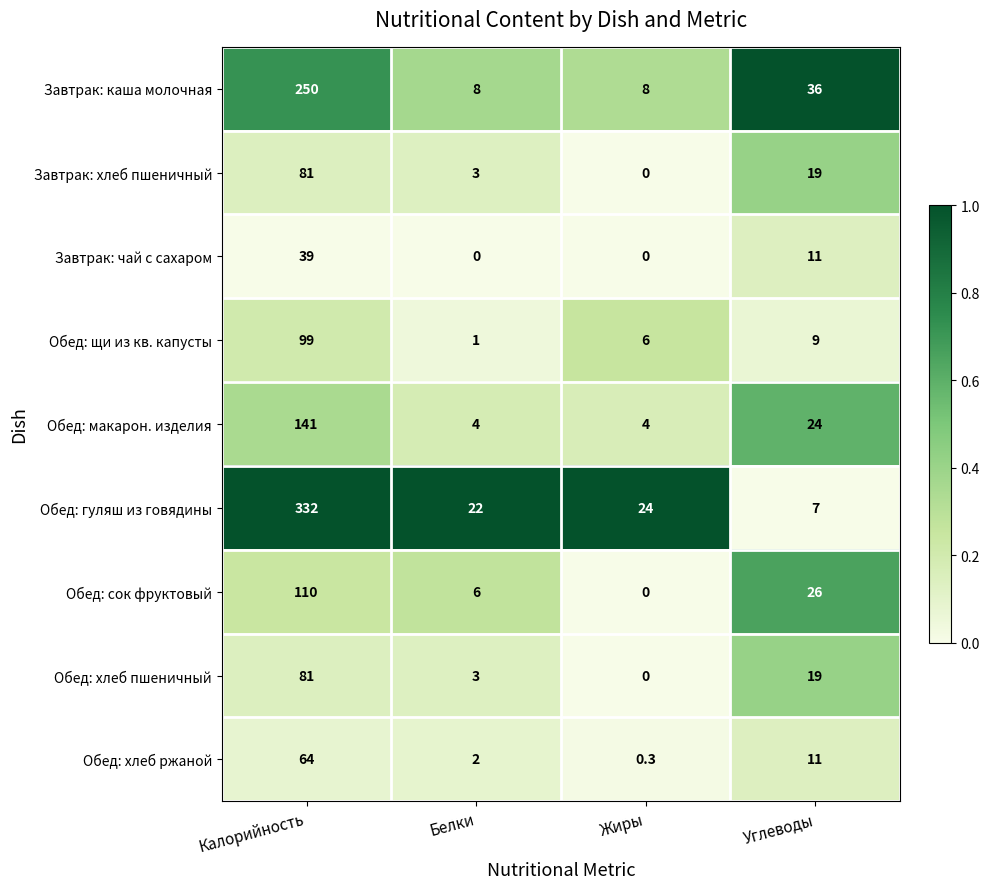

Which series has the widest spread of values?

Обед: гуляш из говядины